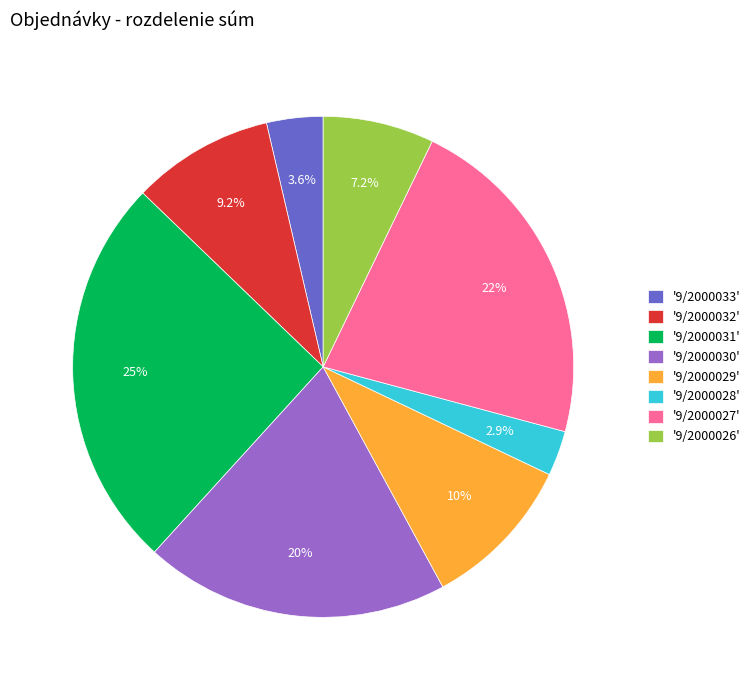

Between '9/2000032' and '9/2000033', which is larger?

'9/2000032'